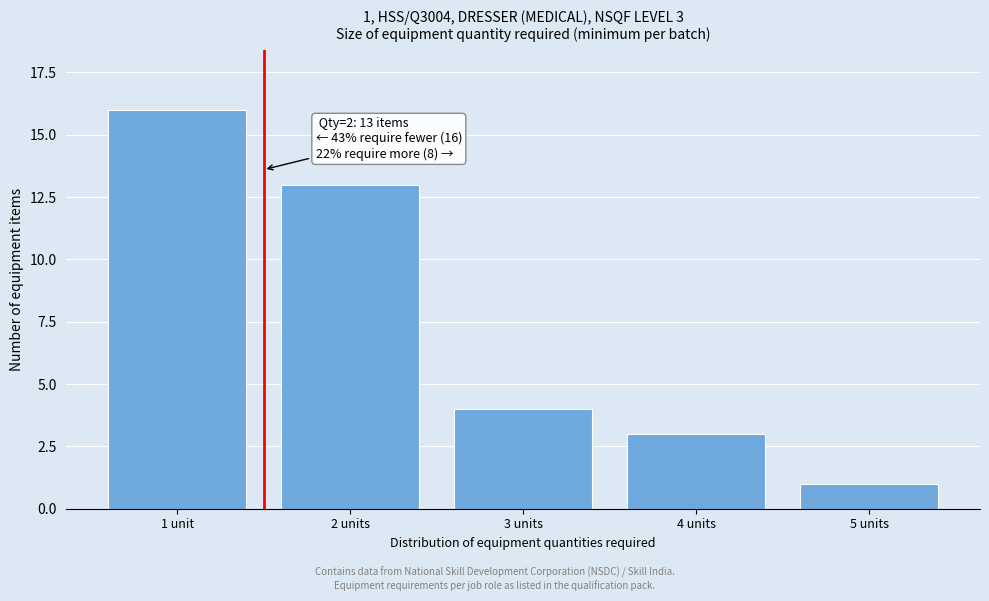

Reading left to right, list all the values displayed in this chart.

1 unit=16	2 units=13	3 units=4	4 units=3	5 units=1